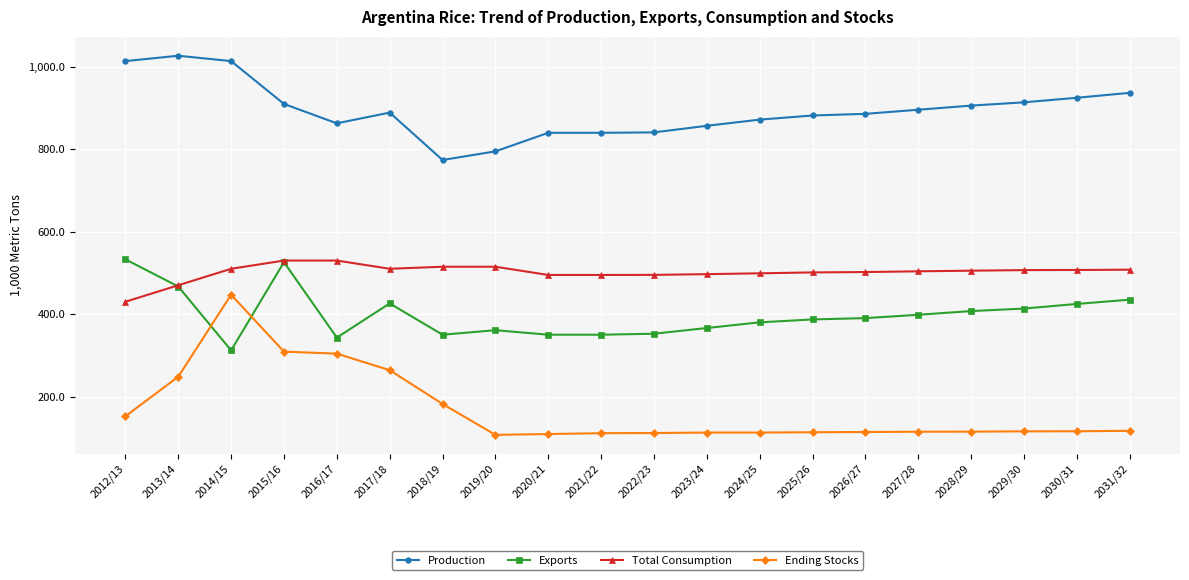

What is the label of the 3rd point from the right?

2029/30